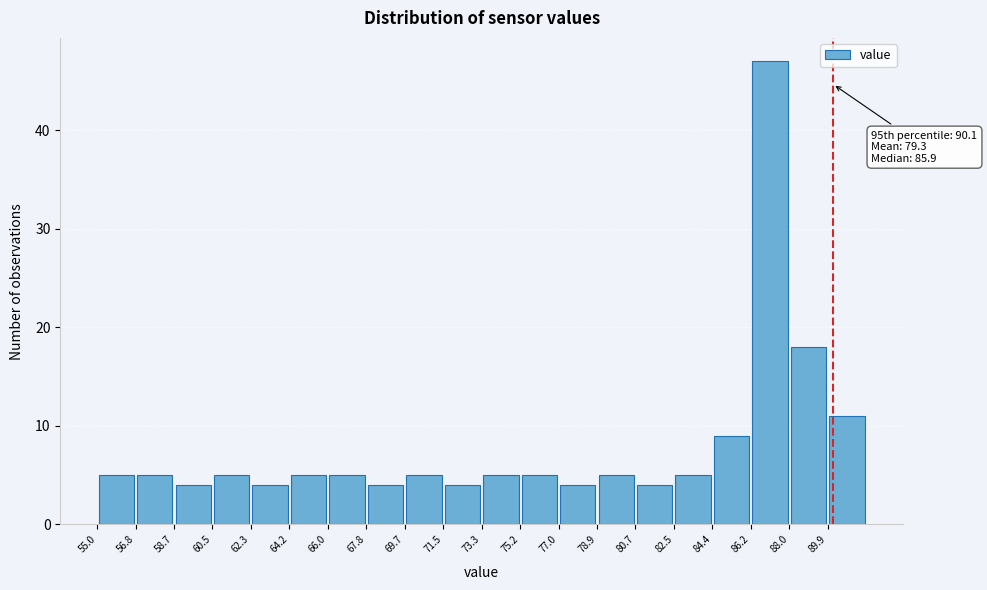

Over which range of the x-axis is the bar tallest?

86.2 to 88.0